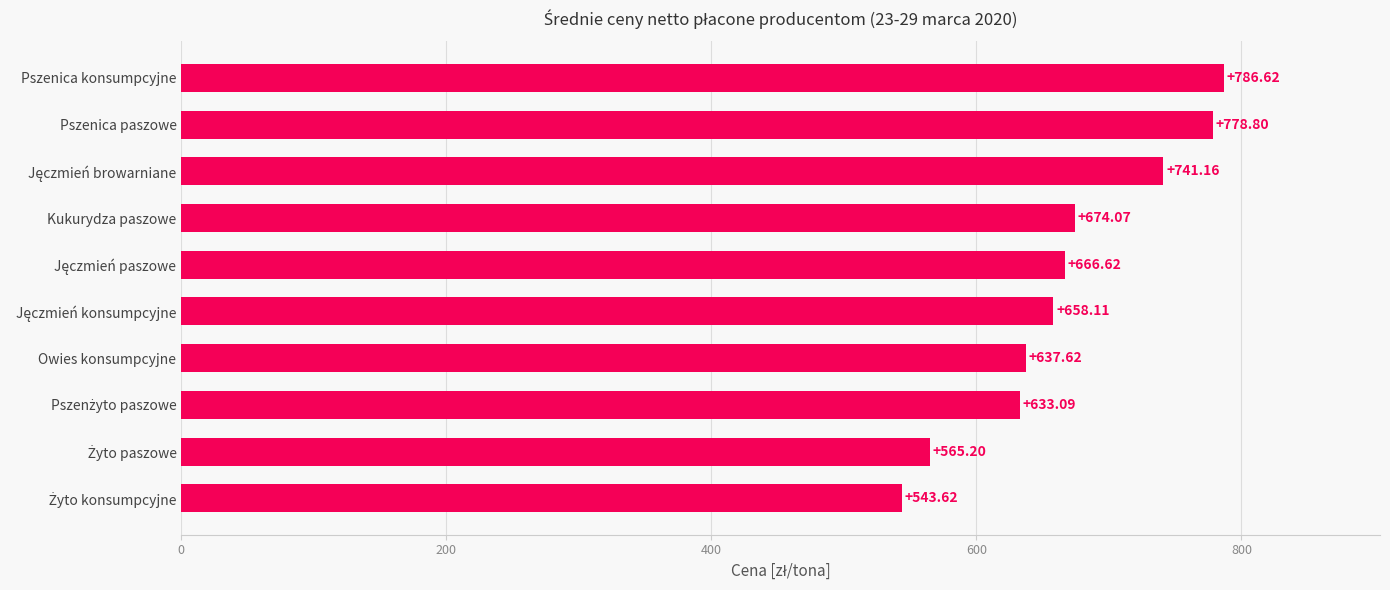

What is the change in value from Kukurydza paszowe to Pszenica paszowe?

+104.7